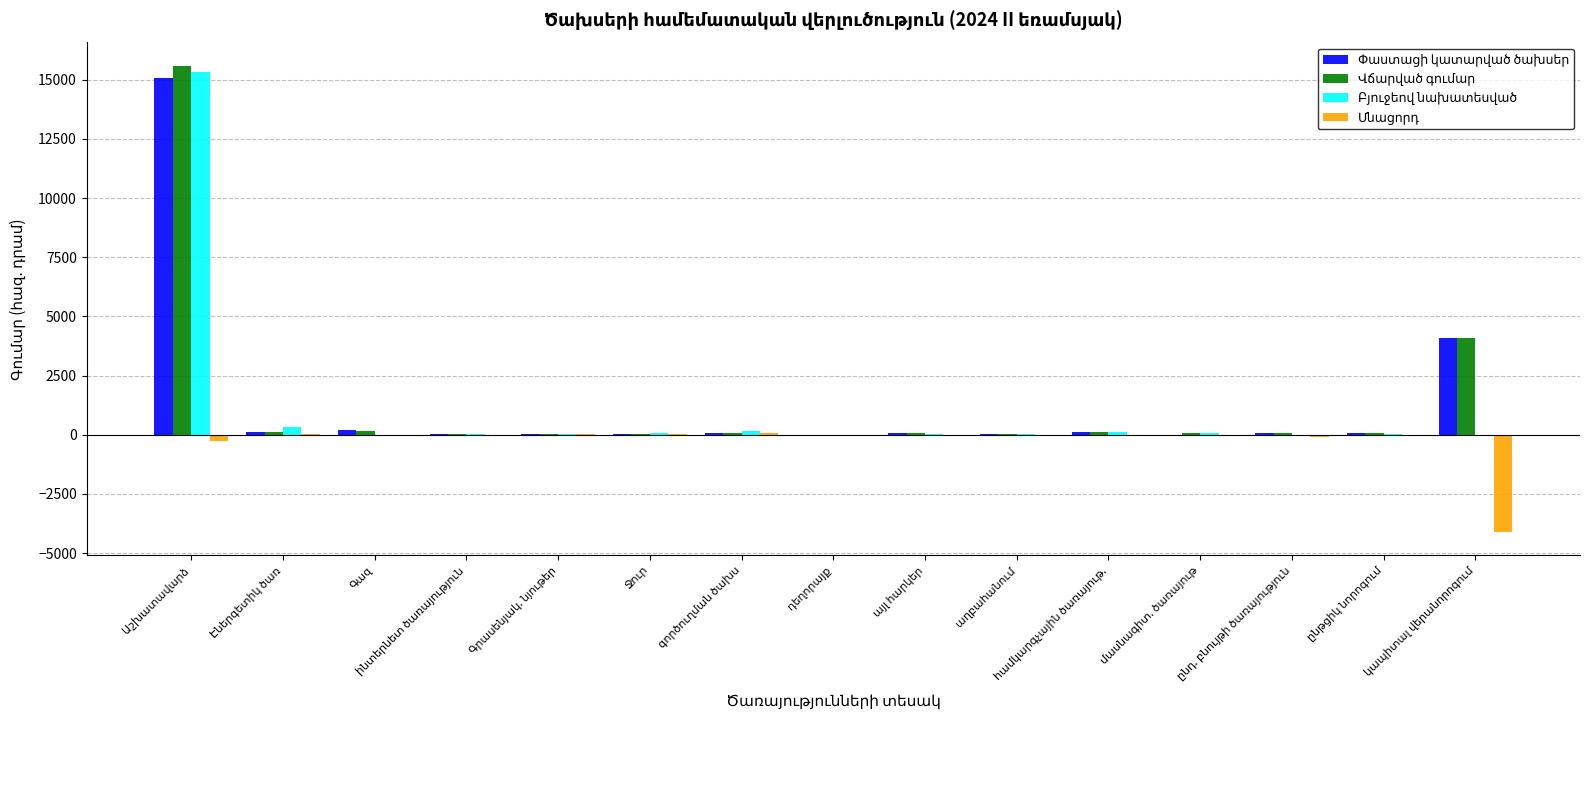

What is the maximum value shown in the chart?

15588.3